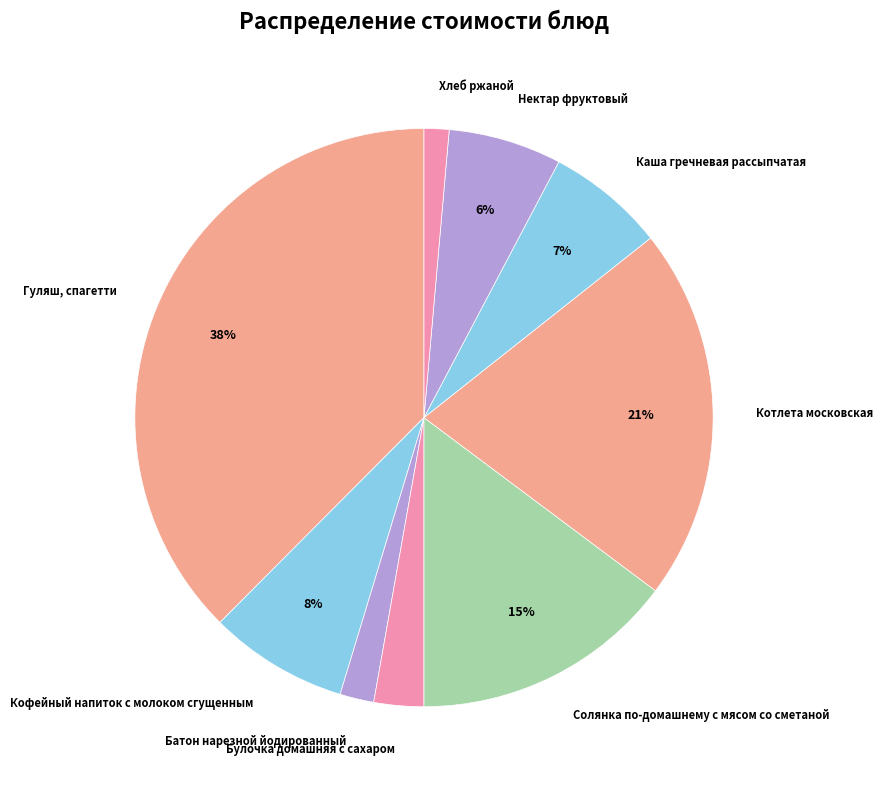

How many slices are in this pie chart?

9